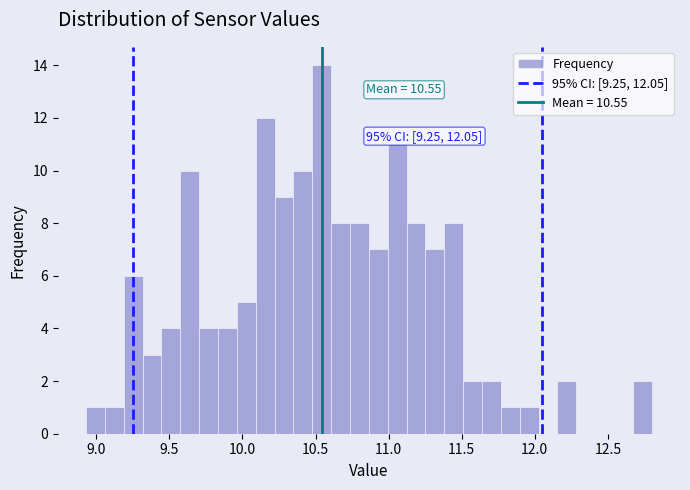

Around what value on the x-axis is the tallest bar? Give the approximate position of its centre, as read against the axis.

10.55